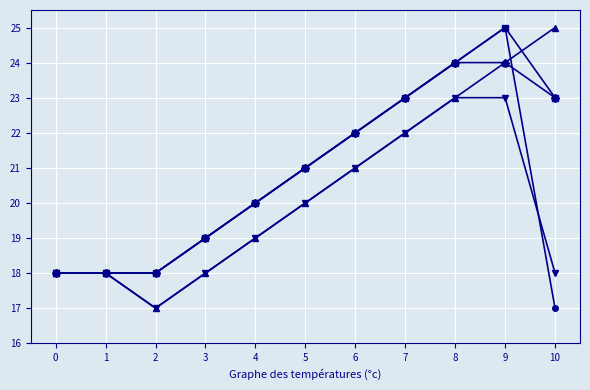

What is the maximum value shown in the chart?

25